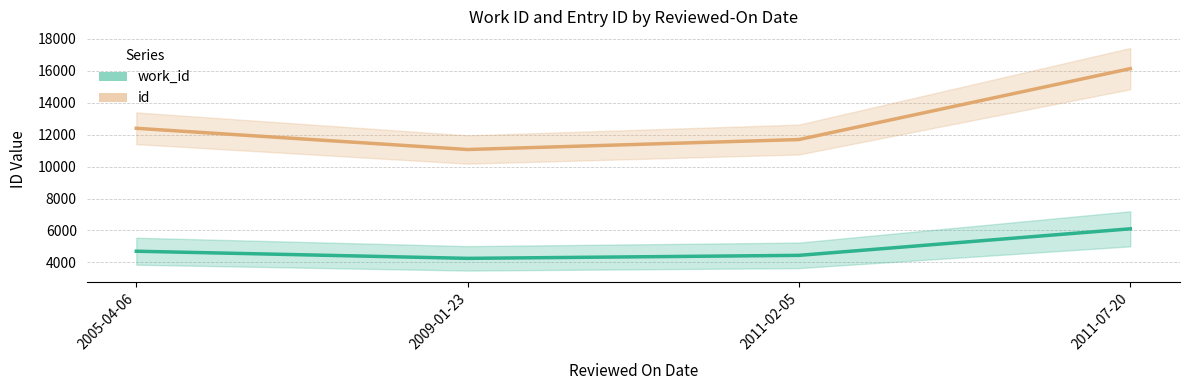

Between 2011-02-05 and 2011-07-20, which is larger?

2011-07-20